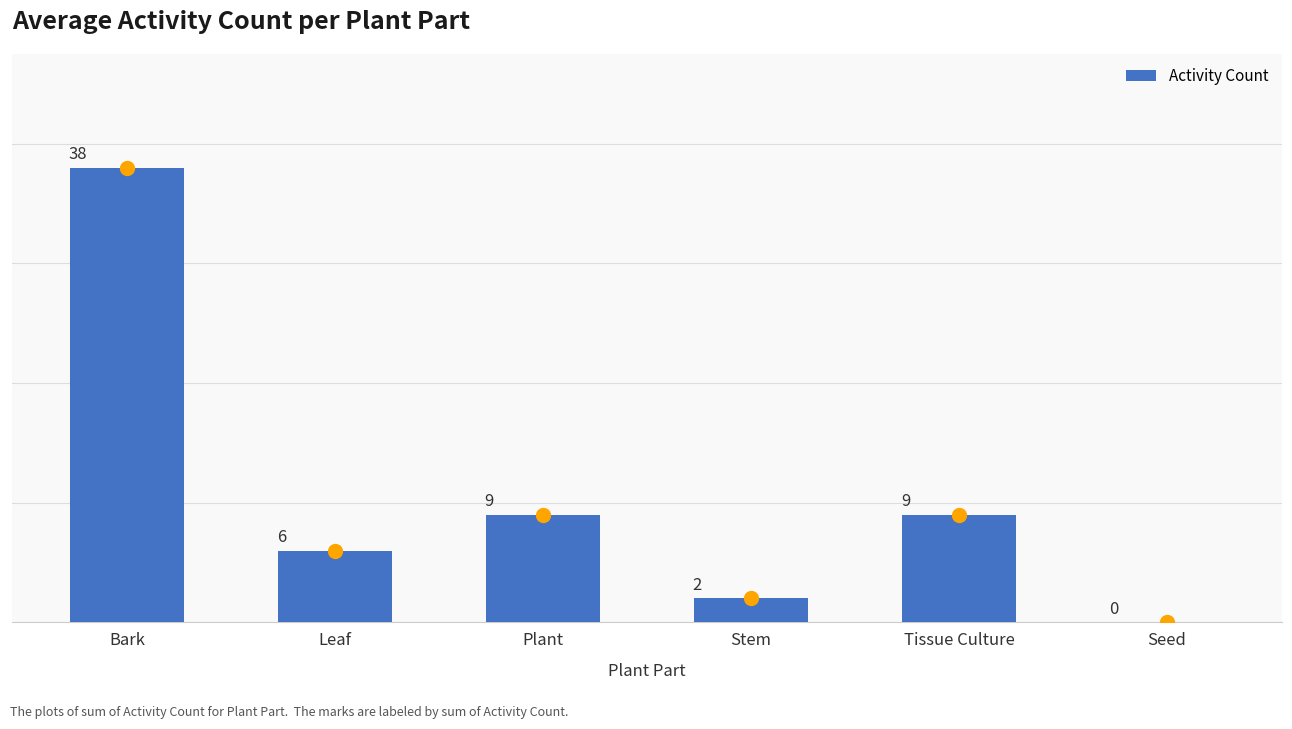

Which category has the highest value across all series?

Bark